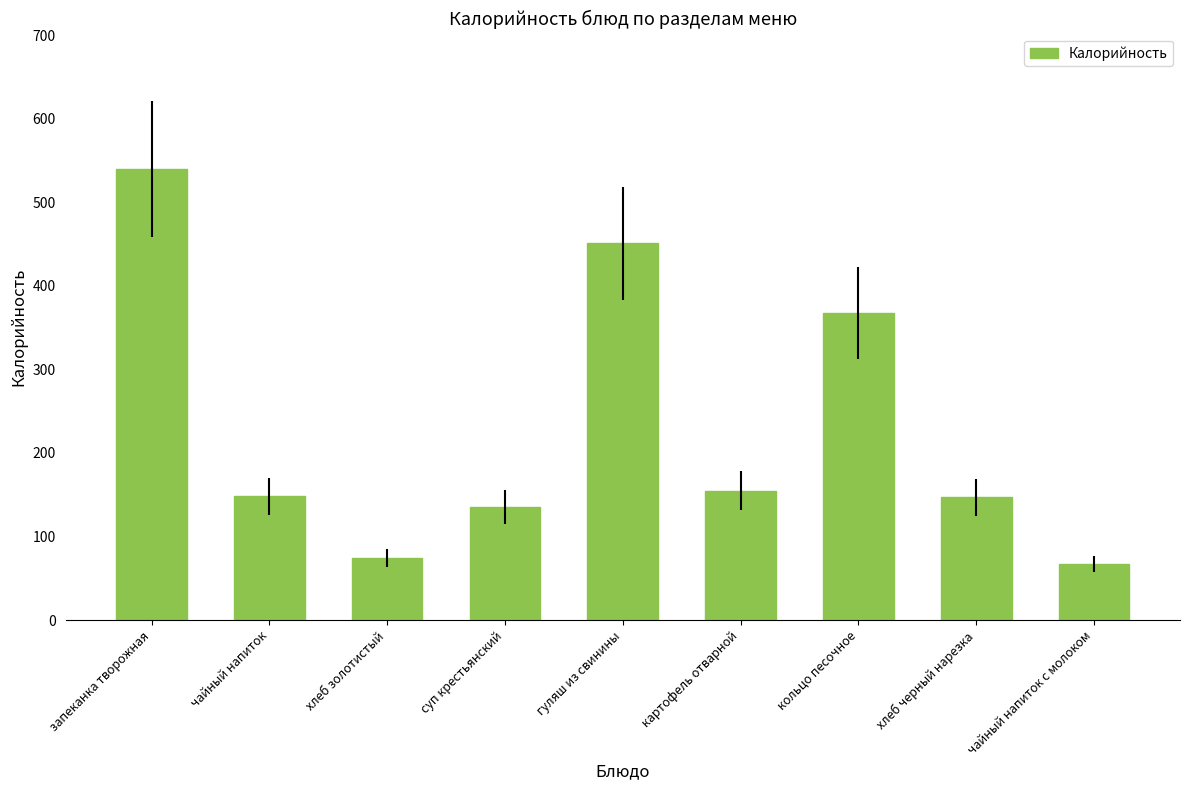

What is the greatest value displayed?

540